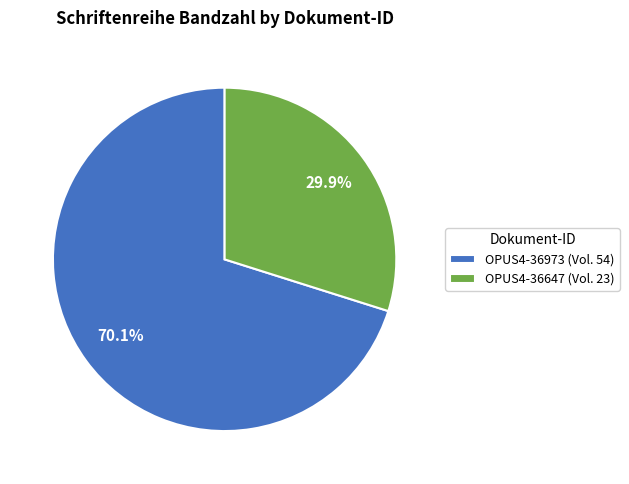

Which slice represents more than half of the pie?

OPUS4-36973 (Vol. 54)